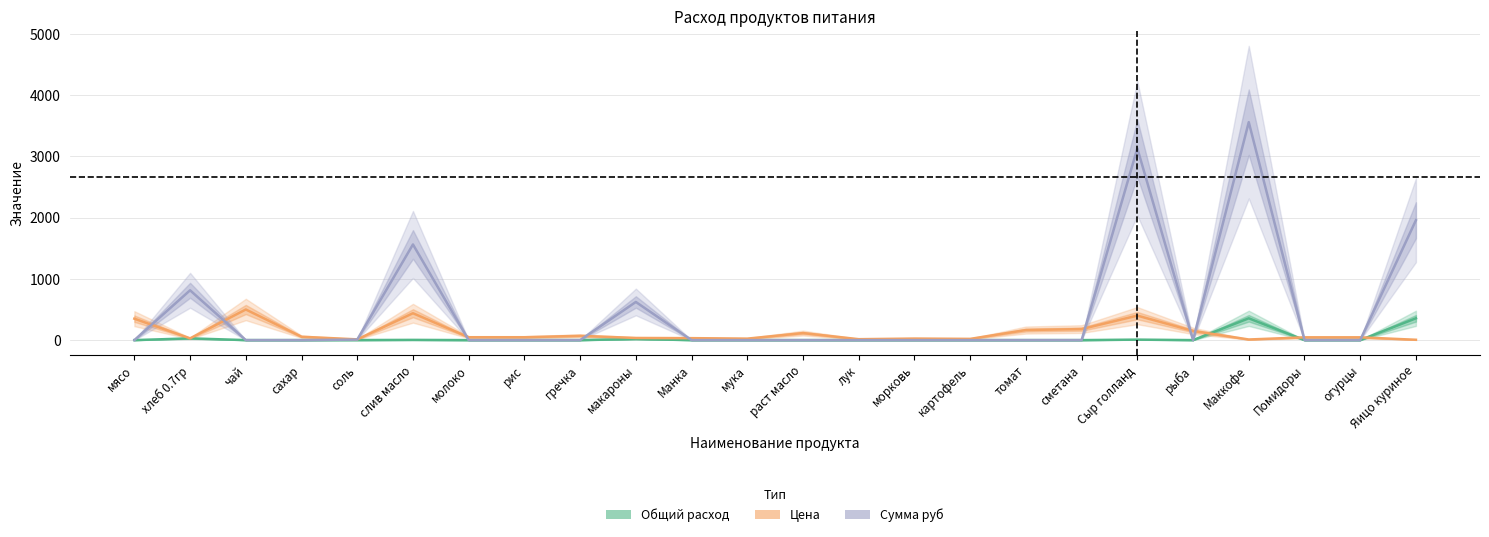

Reading left to right, list all the values displayed in this chart.

Общий расход: мясо=0.0	хлеб 0.7гр=28.5	чай=0.0	сахар=0.0	соль=0.7	слив масло=3.6	молоко=0.0	рис=0.0	гречка=0.0	макароны=17.8	Манка=0.0	мука=0.0	раст масло=0.0	лук=0.0	морковь=0.0	картофель=0.0	томат=0.0	сметана=0.0	Сыр голланд=7.8	рыба=0.0	Маккофе=356.0	Помидоры=0.0	огурцы=0.0	Яицо куриное=356.0
Цена: мясо=350.0	хлеб 0.7гр=28.6	чай=500.0	сахар=55.0	соль=12.0	слив масло=438.9	молоко=47.0	рис=47.0	гречка=70.0	макароны=35.0	Манка=32.0	мука=24.0	раст масло=115.0	лук=15.0	морковь=25.0	картофель=20.0	томат=164.3	сметана=180.0	Сыр голланд=400.0	рыба=150.0	Маккофе=10.0	Помидоры=45.0	огурцы=45.0	Яицо куриное=5.5
Сумма руб: мясо=0.0	хлеб 0.7гр=813.7	чай=0.0	сахар=0.0	соль=8.5	слив масло=1562.4	молоко=0.0	рис=0.0	гречка=0.0	макароны=623.0	Манка=0.0	мука=0.0	раст масло=0.0	лук=0.0	морковь=0.0	картофель=0.0	томат=0.0	сметана=0.0	Сыр голланд=3132.8	рыба=0.0	Маккофе=3560.0	Помидоры=0.0	огурцы=0.0	Яицо куриное=1958.0